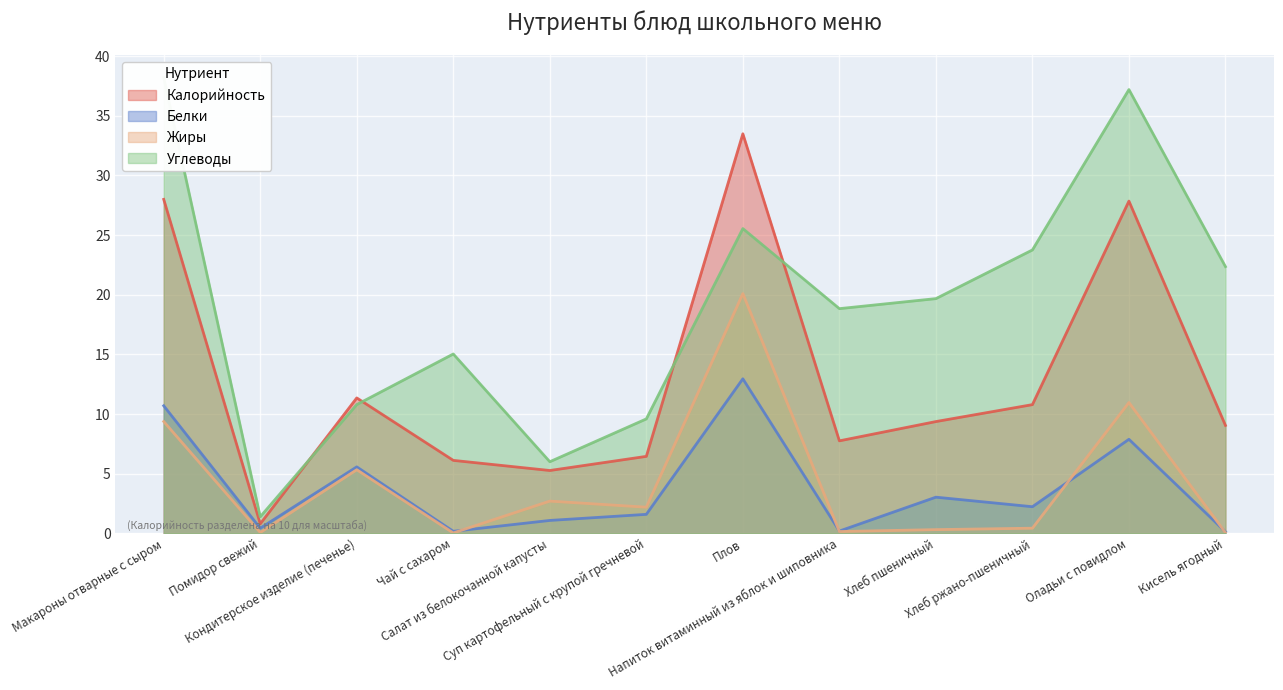

How many data points in Калорийность are above 9?

7